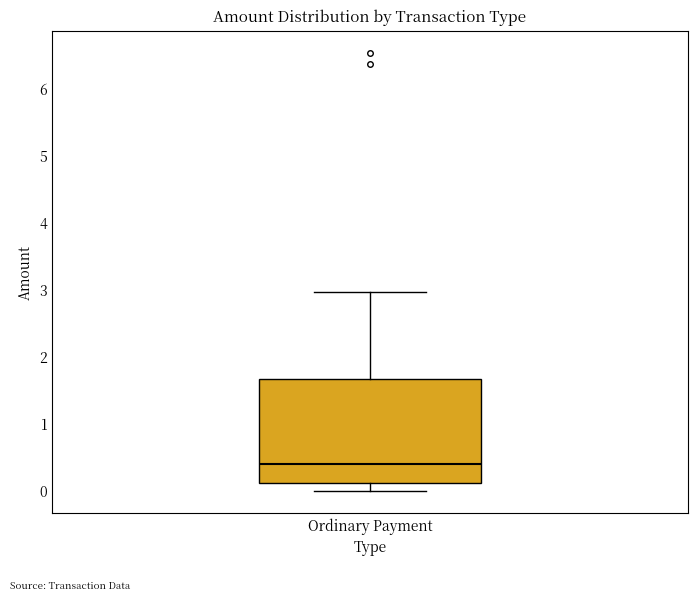

Transcribe this box plot: give where the median line is, the range the box spans, and where the two whiskers end, as read against the y-axis. The values are not printed on the chart, so give them approximately, as read against the axis.

median 0.4, box 0.1 to 1.7, whiskers 0.0 to 3.0